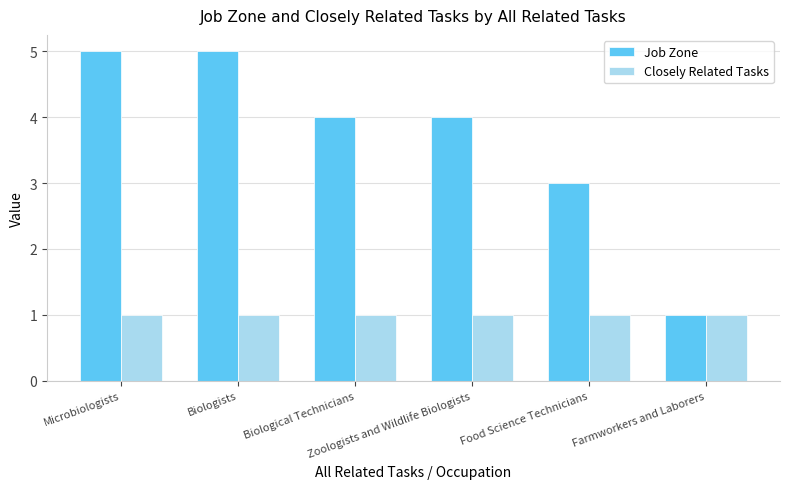

Reading left to right, extract all data points from this chart.

Job Zone: Microbiologists=5	Biologists=5	Biological Technicians=4	Zoologists and Wildlife Biologists=4	Food Science Technicians=3	Farmworkers and Laborers=1
Closely Related Tasks: Microbiologists=1	Biologists=1	Biological Technicians=1	Zoologists and Wildlife Biologists=1	Food Science Technicians=1	Farmworkers and Laborers=1